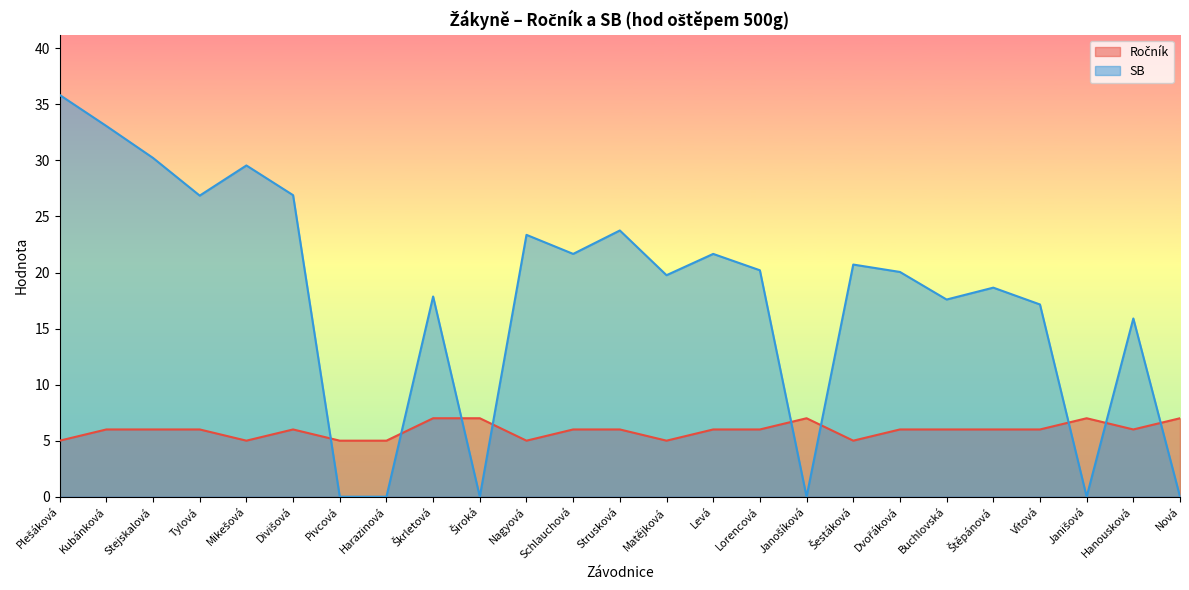

Rank the categories by Ročník value from lowest to highest.

Plešáková, Mikešová, Pivcová, Harazinová, Nagyová, Matějková, Šestáková, Kubánková, Stejskalová, Tylová, Divišová, Schlauchová, Strusková, Levá, Lorencová, Dvořáková, Buchlovská, Štěpánová, Vítová, Hanousková, Škrletová, Široká, Janošíková, Janišová, Nová